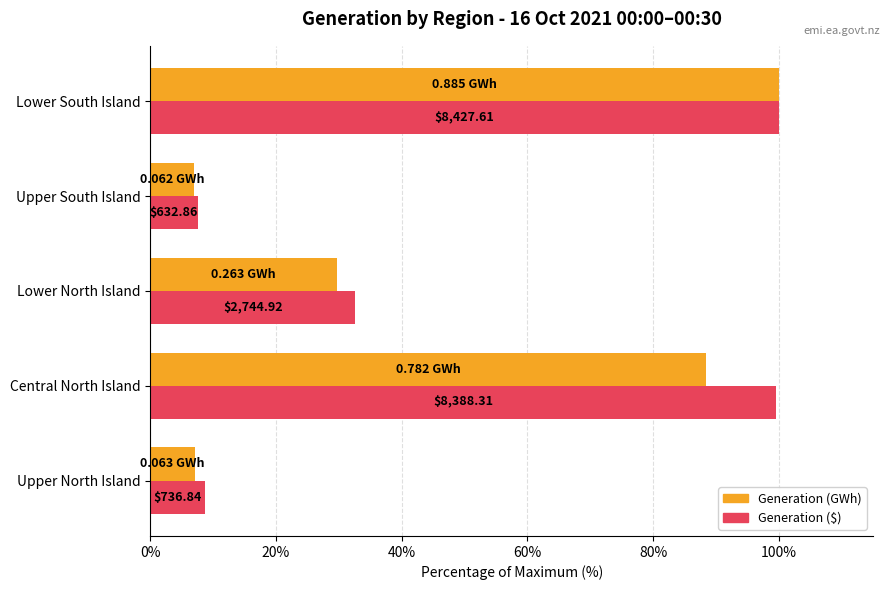

What are all the series names shown in the legend?

Generation (GWh), Generation ($)